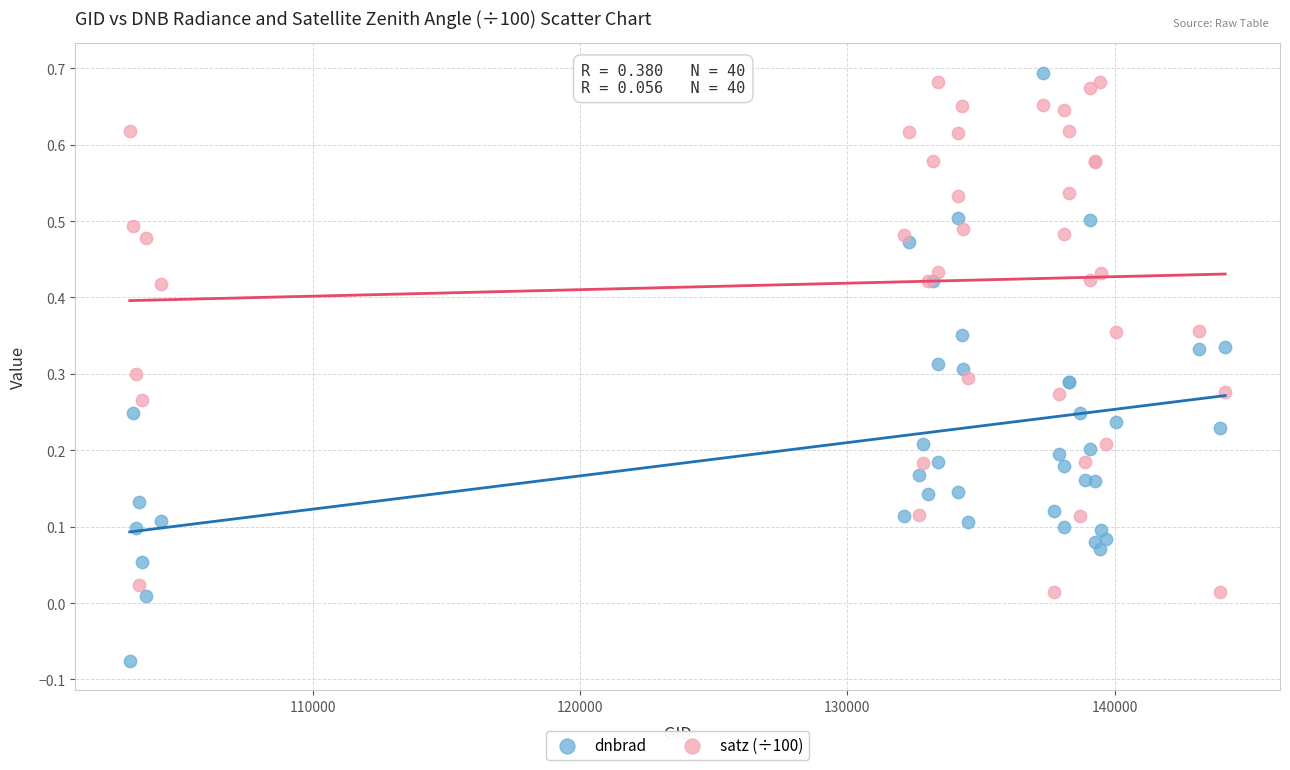

What are all the series names shown in the legend?

dnbrad, satz (÷100)